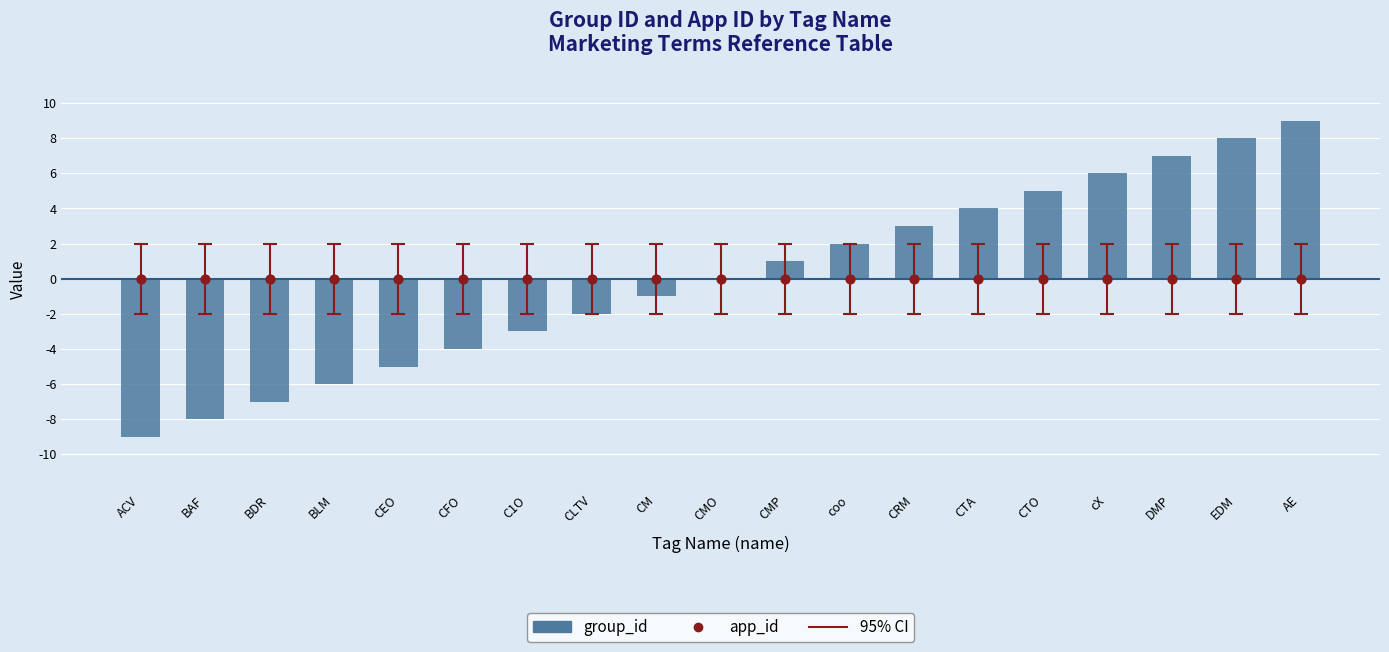

Which series contains the lowest Y value?

group_id